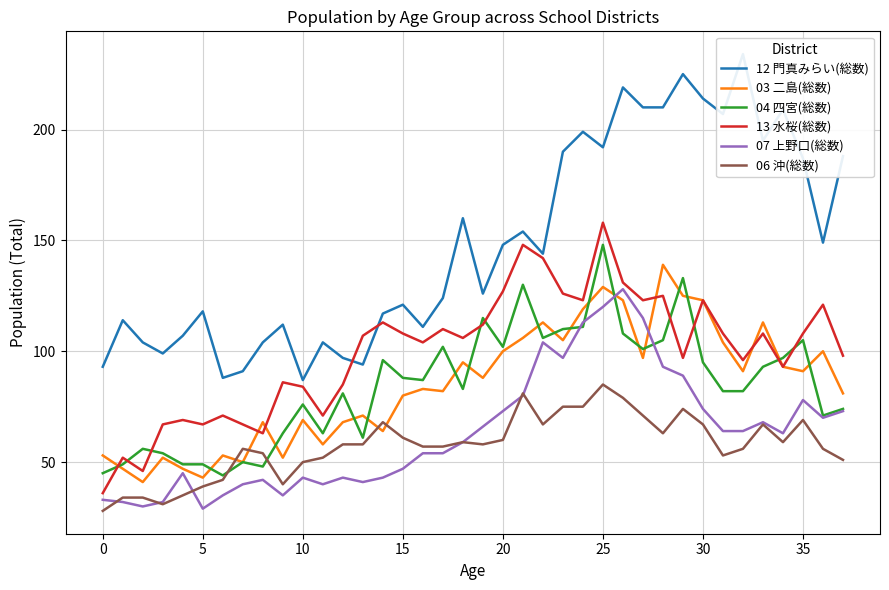

True or false: 07 上野口(総数) and 12 門真みらい(総数) intersect in this chart.

False